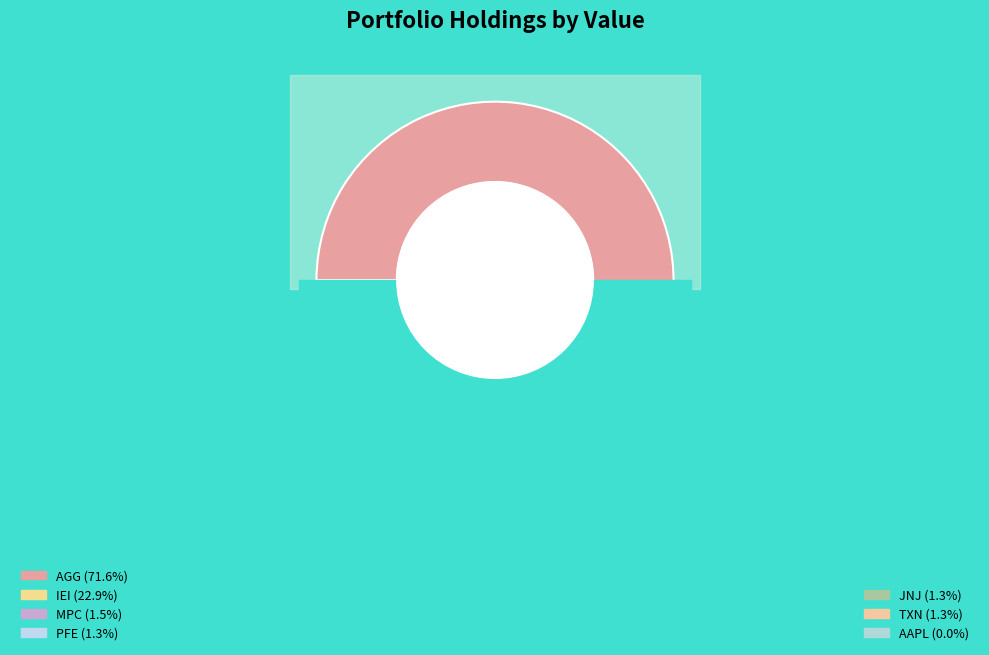

To the nearest percent, what is the combined percentage of MARATHON PETE CORP COM and TEXAS INSTRS INC COM?

3%